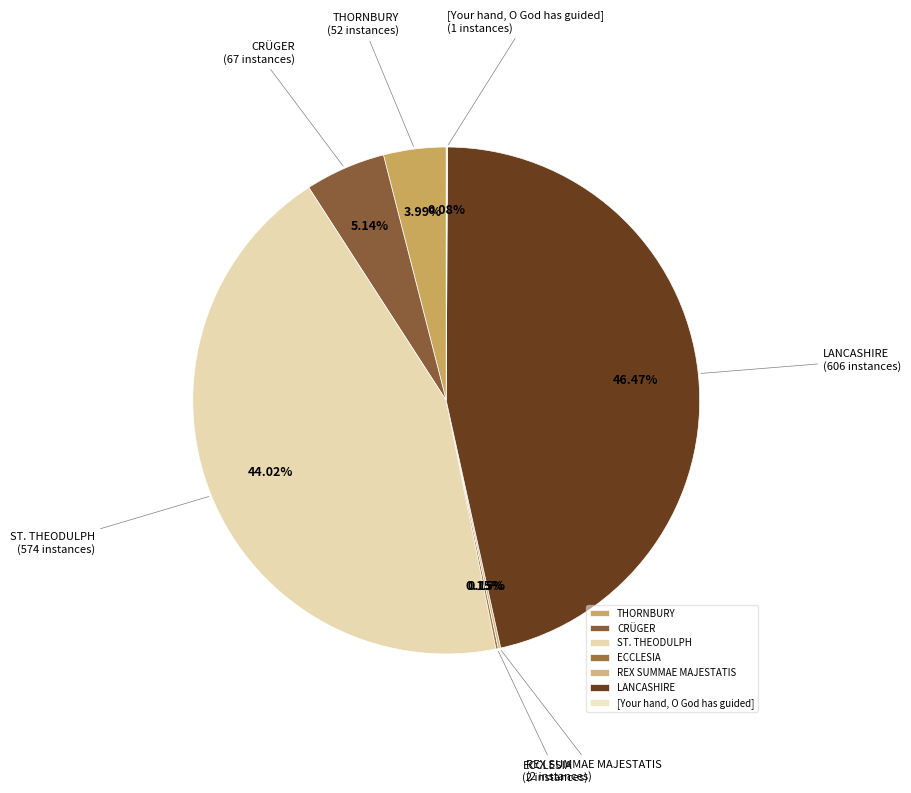

Which has a higher value, THORNBURY or CRÜGER?

CRÜGER